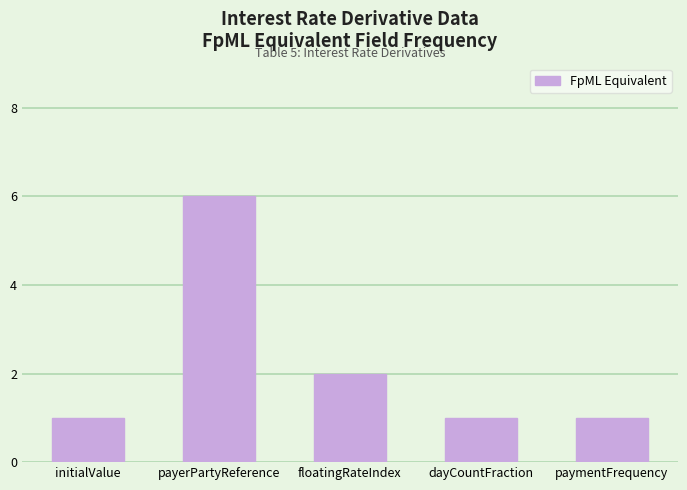

What is the sum of all values?

11